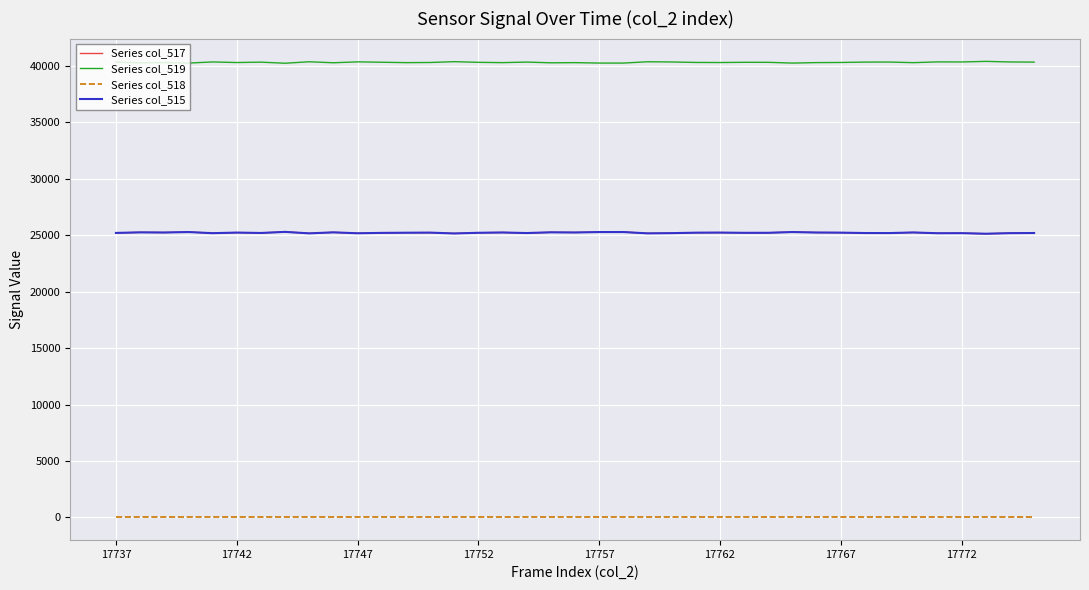

Does the chart have visible grid lines?

Yes